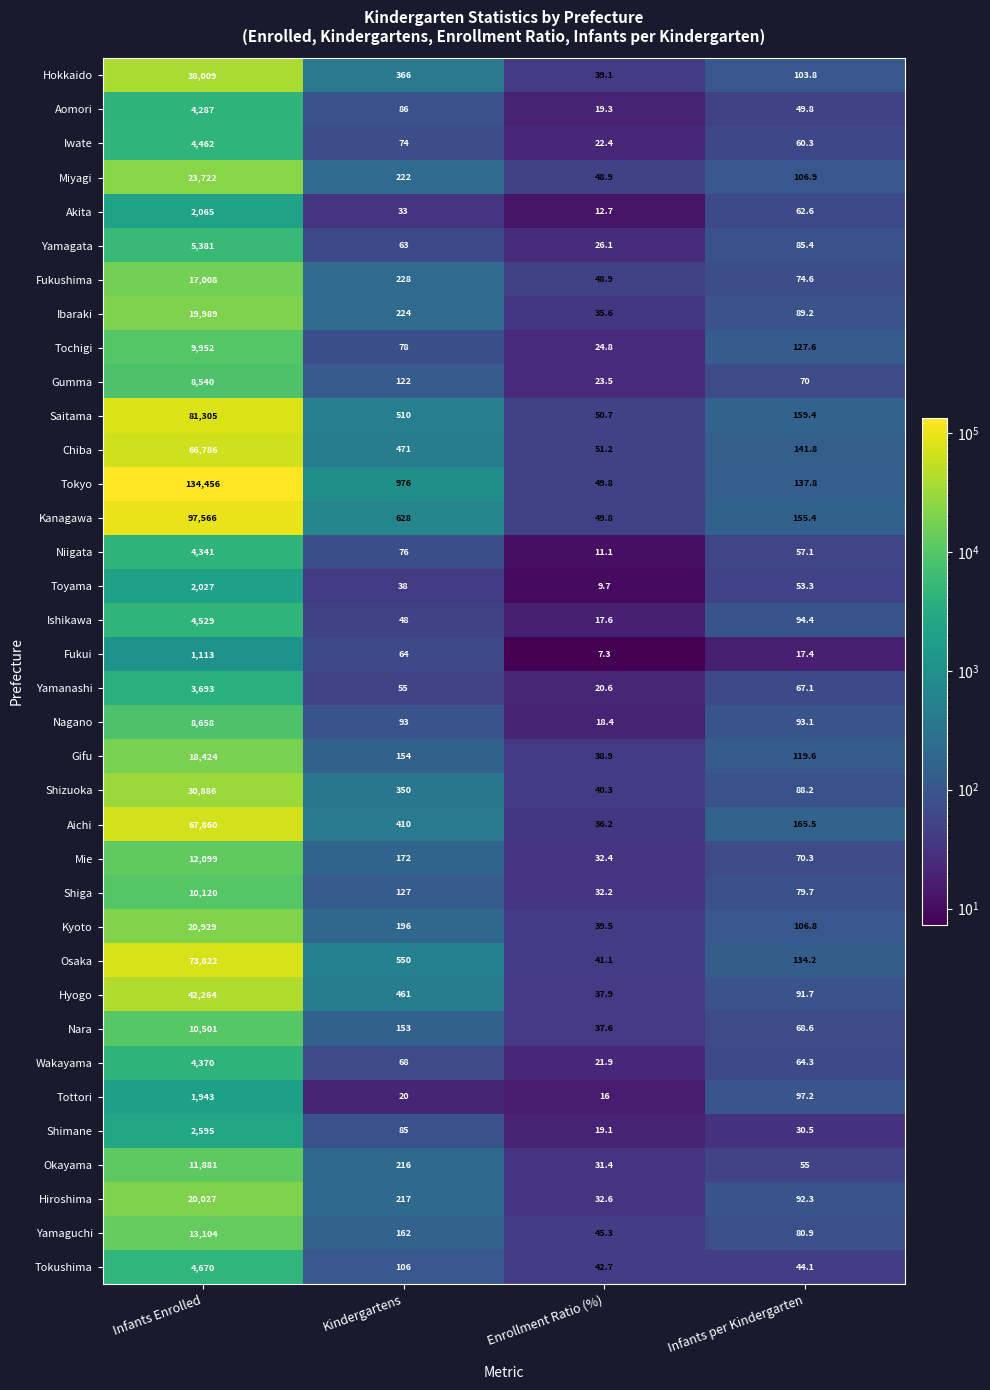

Which series has the largest range (max minus min)?

Tokyo